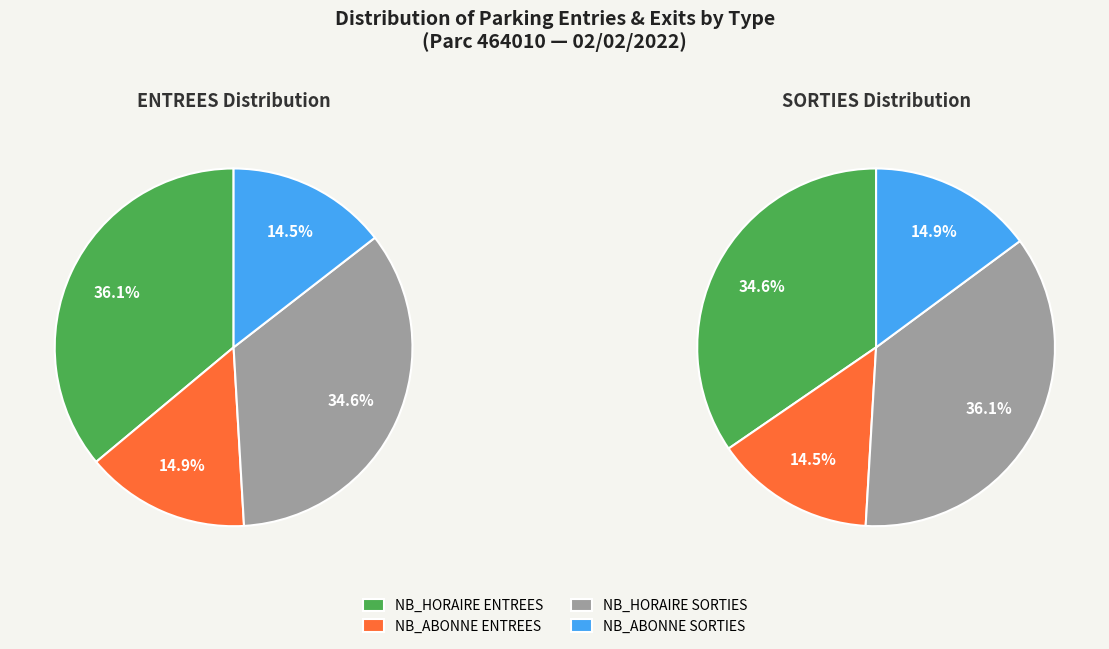

Combined, do 12 and 8 account for over 50%?

No